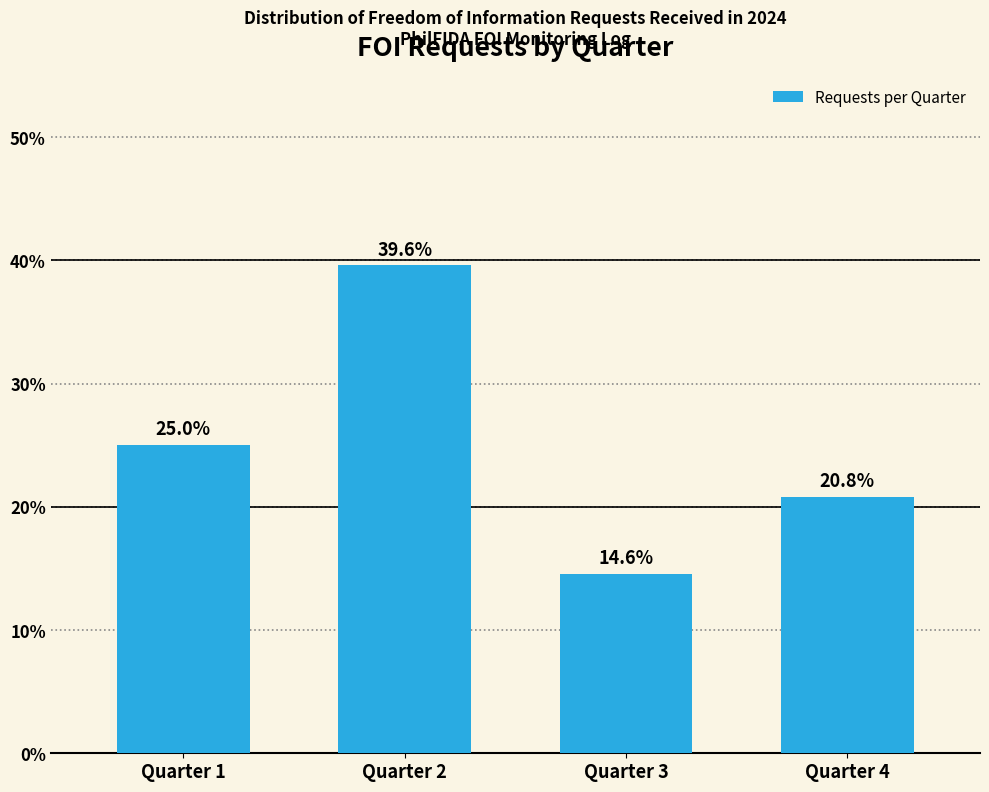

Reading left to right, what are all the values shown in this chart?

Quarter 1=25.0	Quarter 2=39.6	Quarter 3=14.6	Quarter 4=20.8